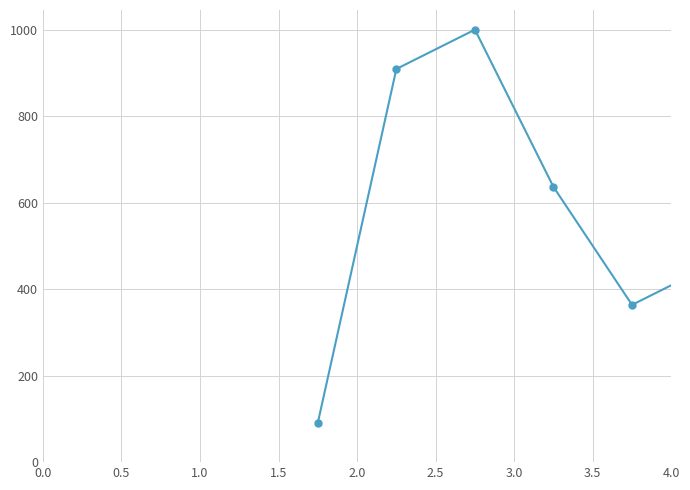

How many interior local valleys (lower than both neighbors) does the data have?

1